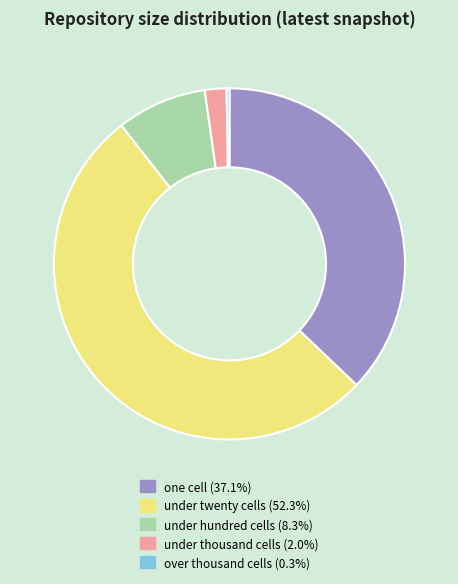

Is there any slice that represents more than half of the pie?

Yes